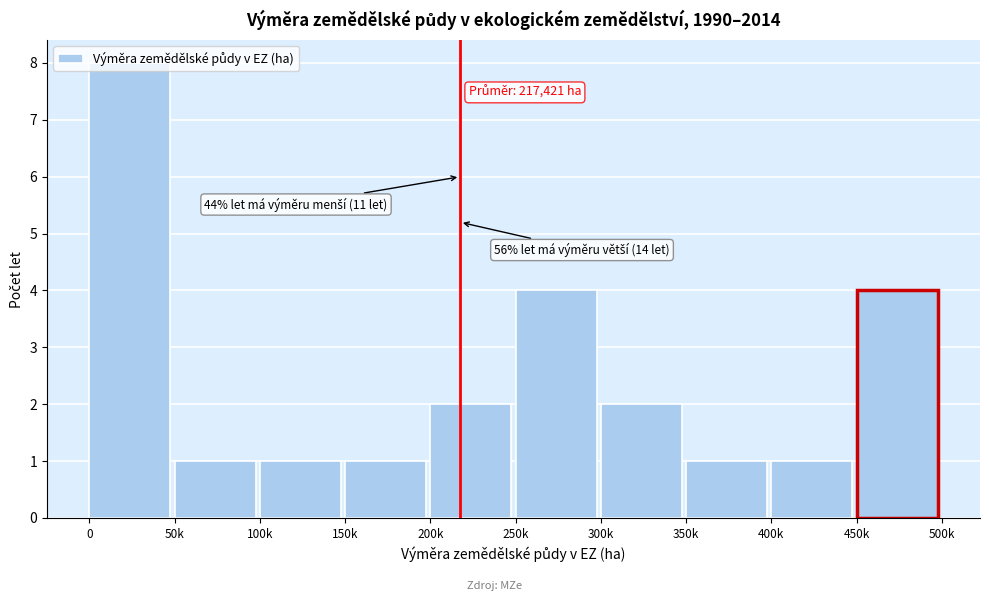

What position from the left is 100k?

3